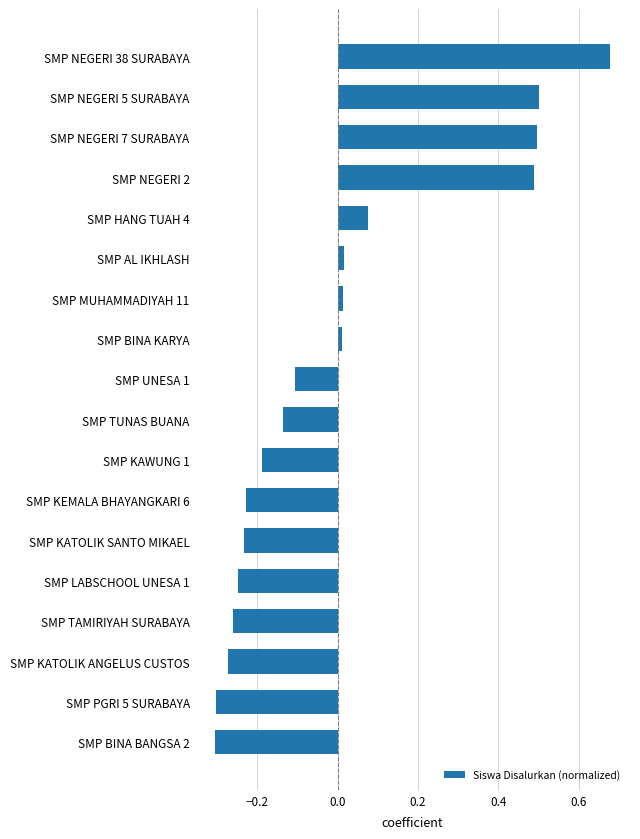

What is the difference between the second highest and minimum values?

0.8